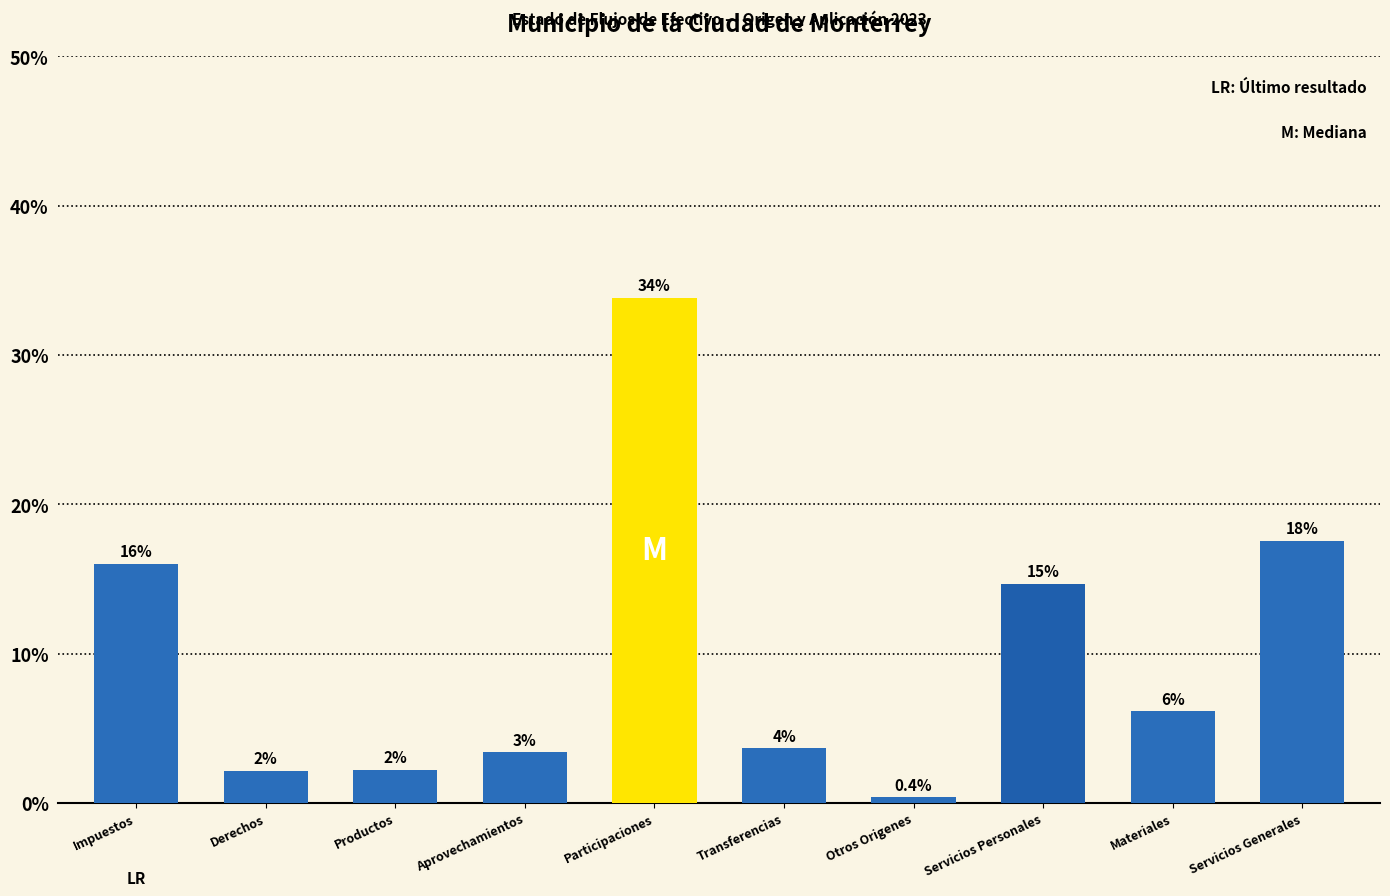

Rank the categories by value from highest to lowest.

Participaciones, Servicios Generales, Impuestos, Servicios Personales, Materiales, Transferencias, Aprovechamientos, Productos, Derechos, Otros Origenes